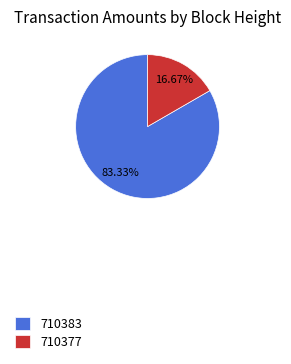

How many segments does this pie chart have?

2